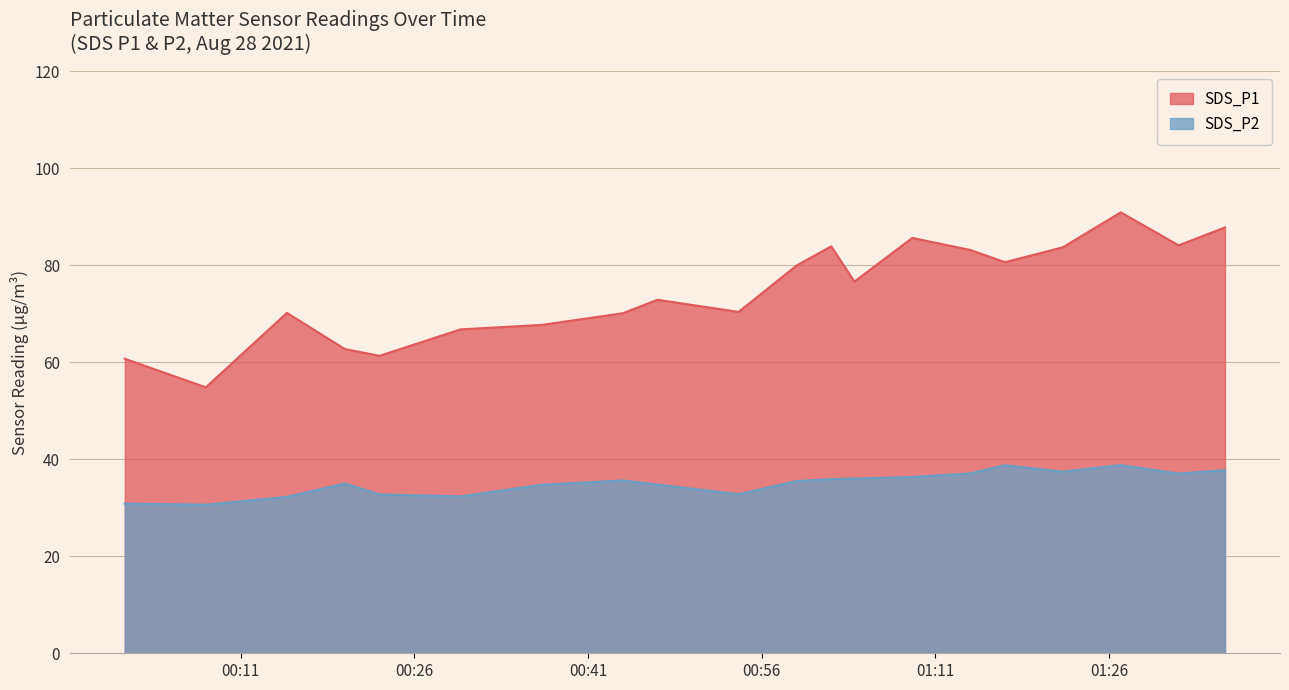

Which category has the highest value across all series?

2021/08/28 01:27